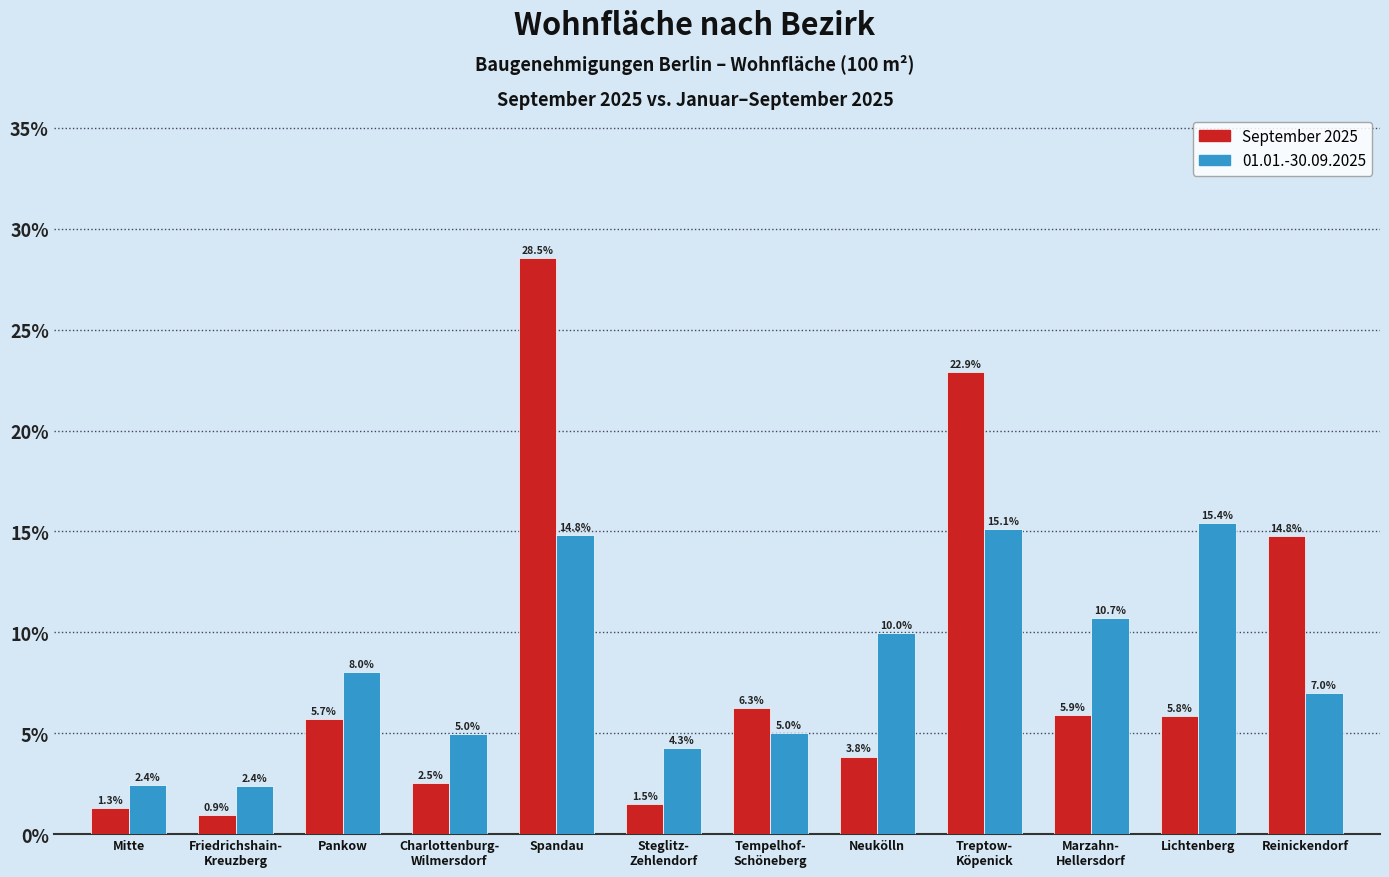

Reading left to right, list all the values displayed in this chart.

September 2025: 1.3	0.9	5.7	2.5	28.5	1.5	6.3	3.8	22.9	5.9	5.8	14.8
01.01.-30.09.2025: 2.4	2.4	8.0	5.0	14.8	4.3	5.0	10.0	15.1	10.7	15.4	7.0